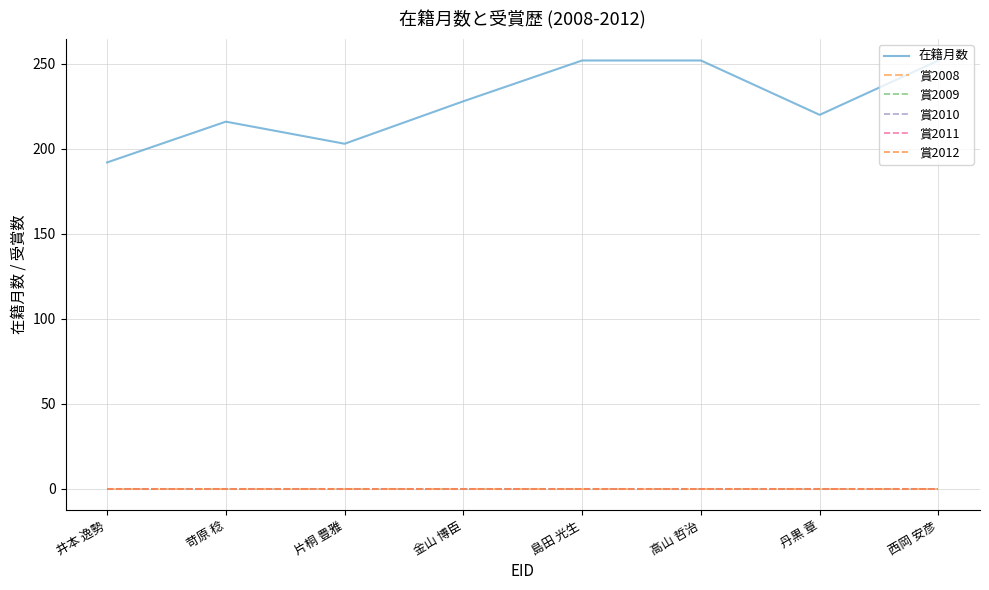

Rank the series by their maximum value, from lowest to highest.

賞2008, 賞2009, 賞2010, 賞2011, 賞2012, 在籍月数